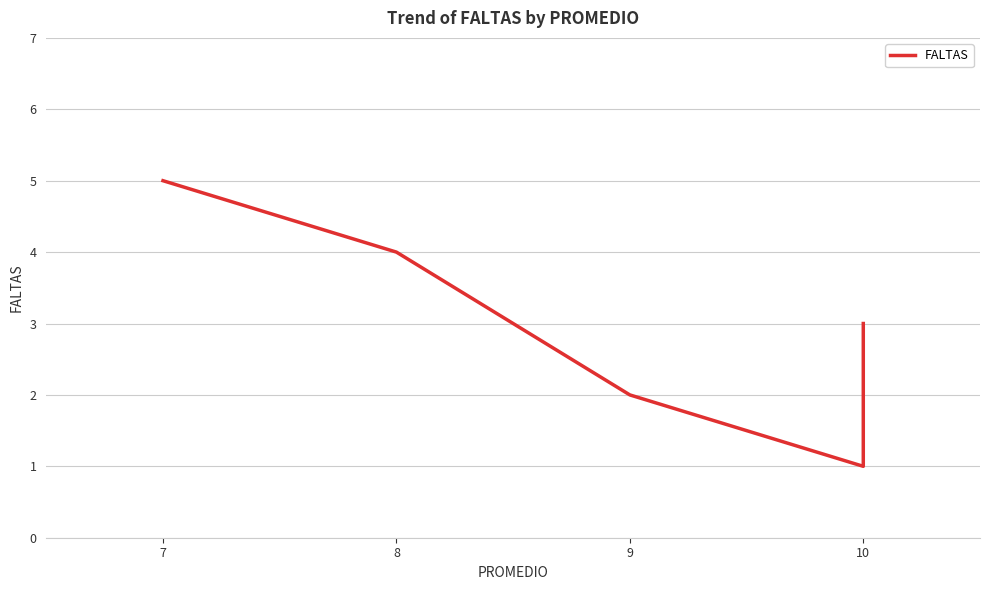

How many values are between 2 and 4?

3